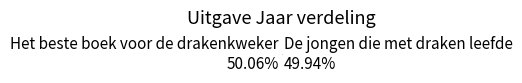

Is there a majority slice in this chart?

Yes